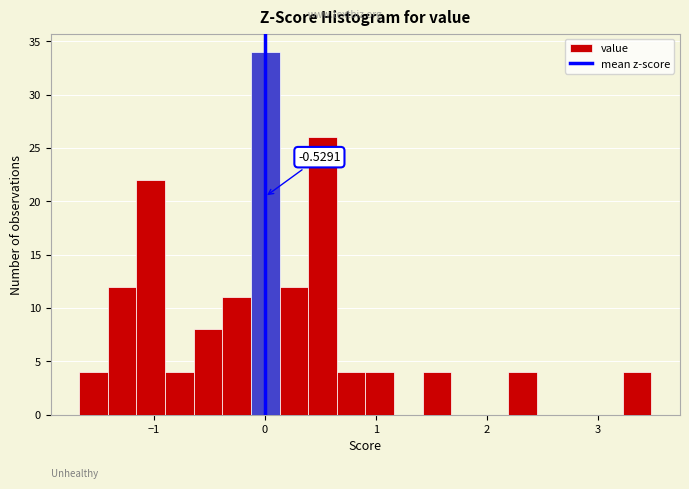

Read against the x-axis, roughly where is the centre of the tallest bar?

0.0